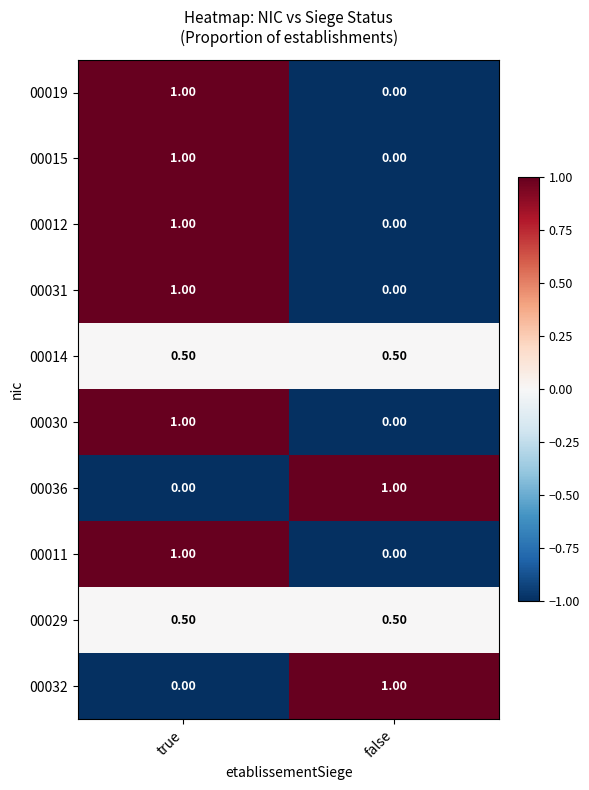

What is the difference between the highest and lowest values at true?

1.0